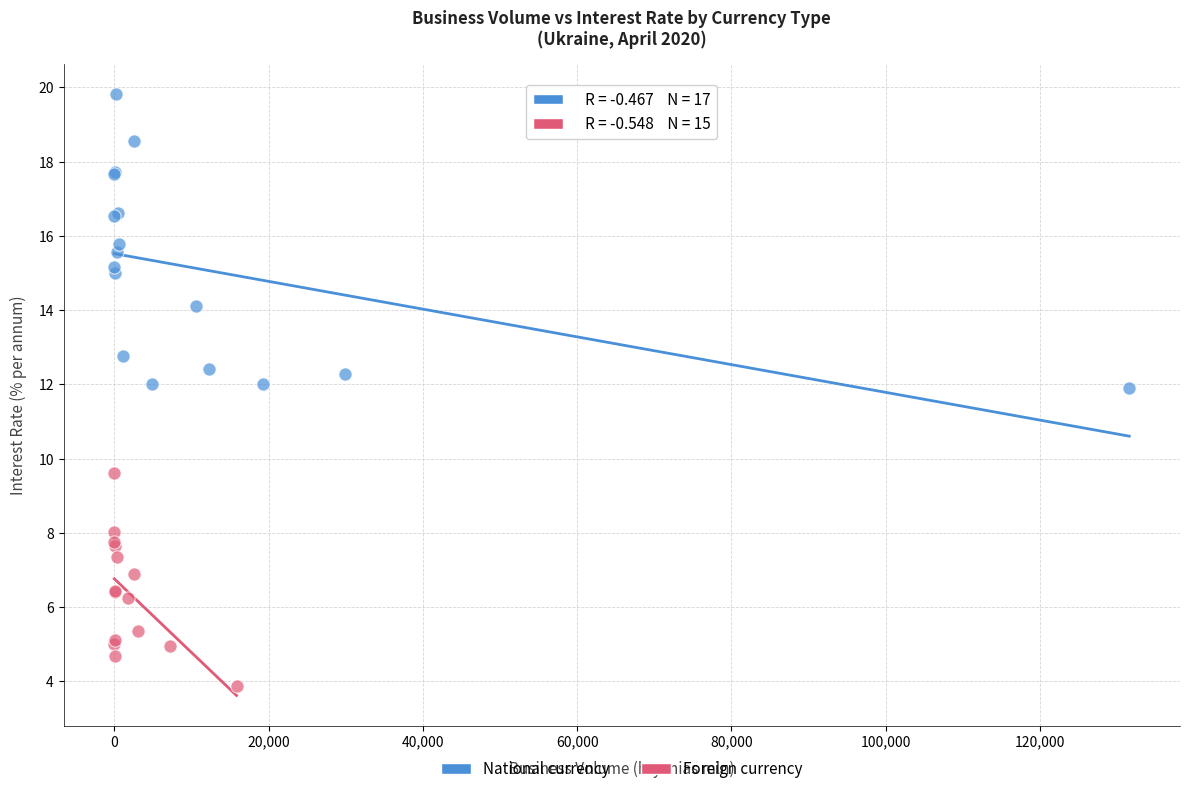

Which series has the widest spread of Y values?

National currency